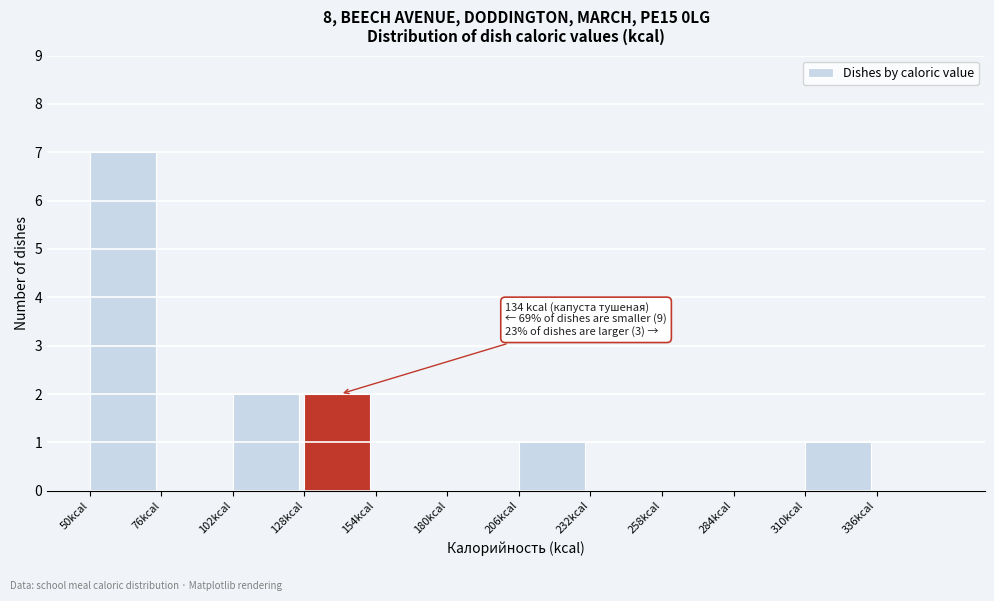

Which range on the x-axis has the tallest bar?

50 to 76